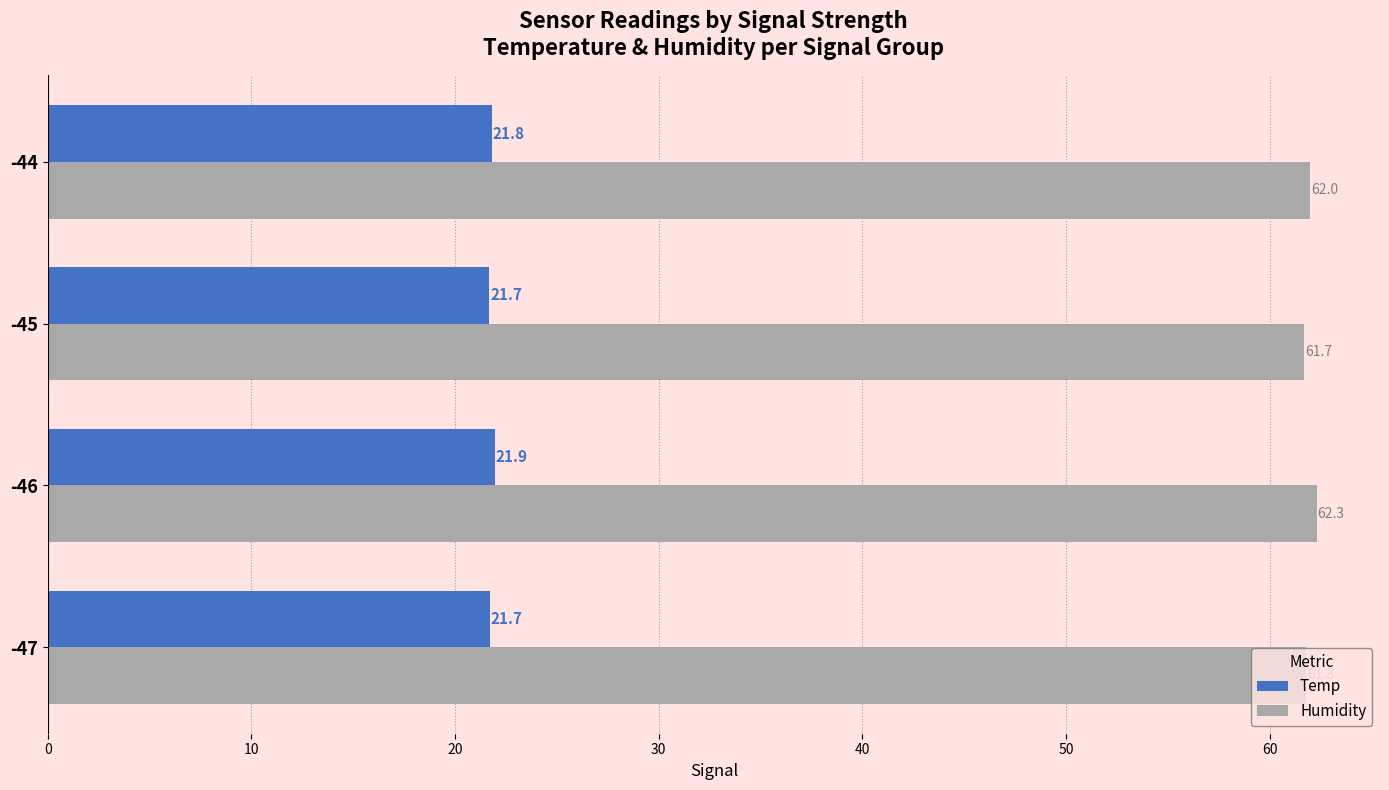

Which series has the largest total across all categories?

Humidity